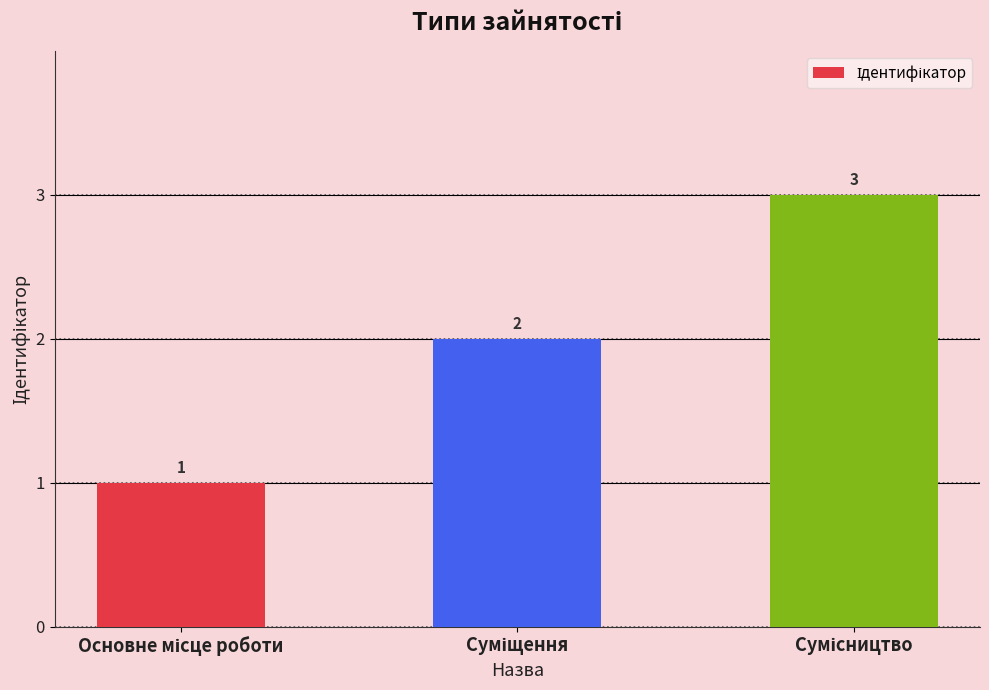

Reading left to right, what are all the values shown in this chart?

1	2	3